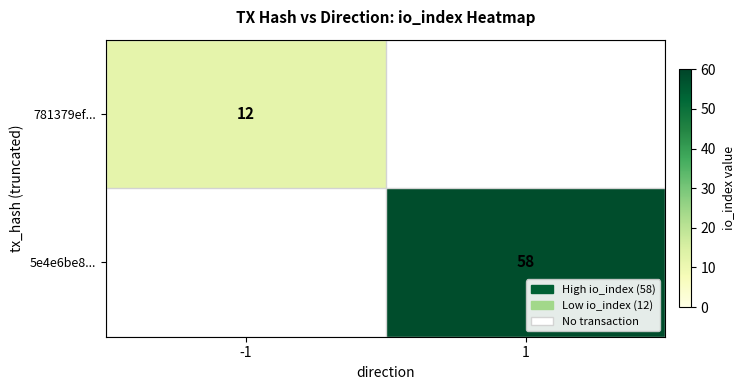

What is the minimum value shown in the chart?

12.0